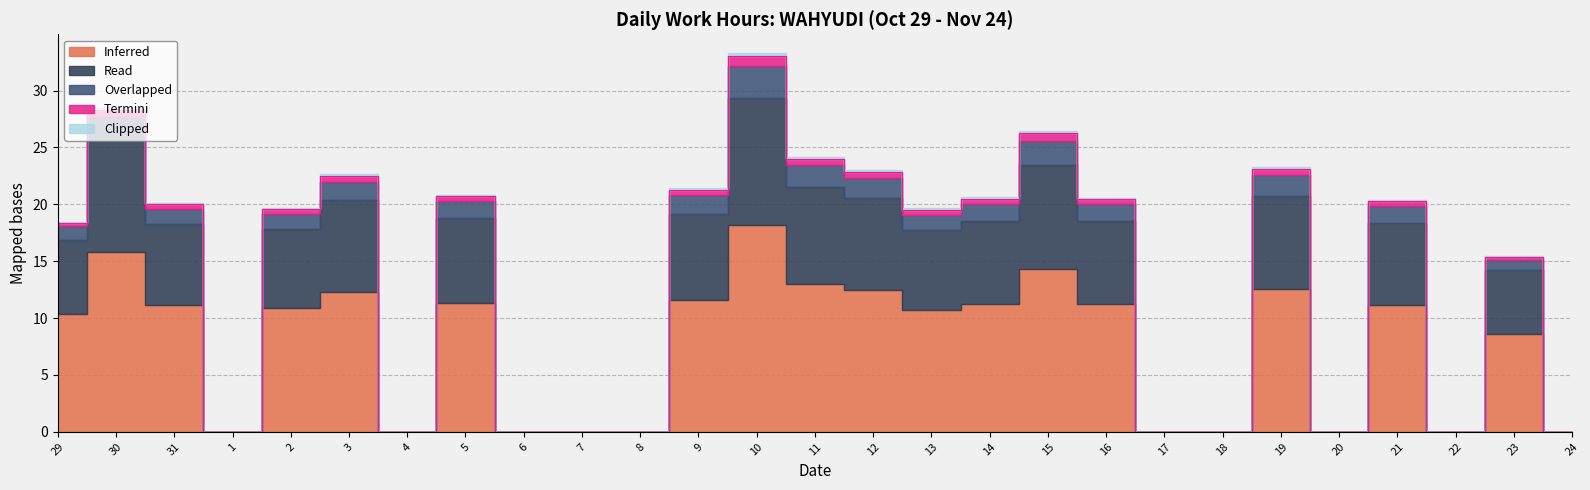

Which category has the highest value across all series?

10